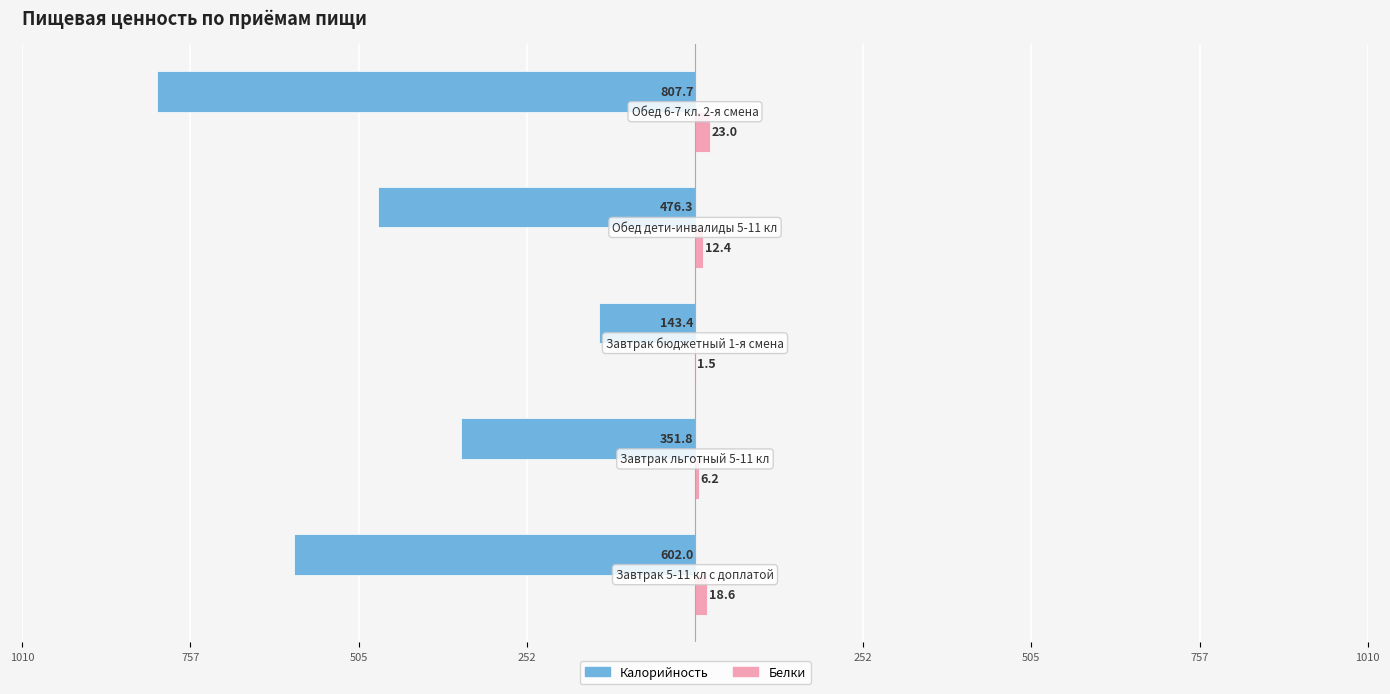

What are all the series names shown in the legend?

Калорийность, Белки